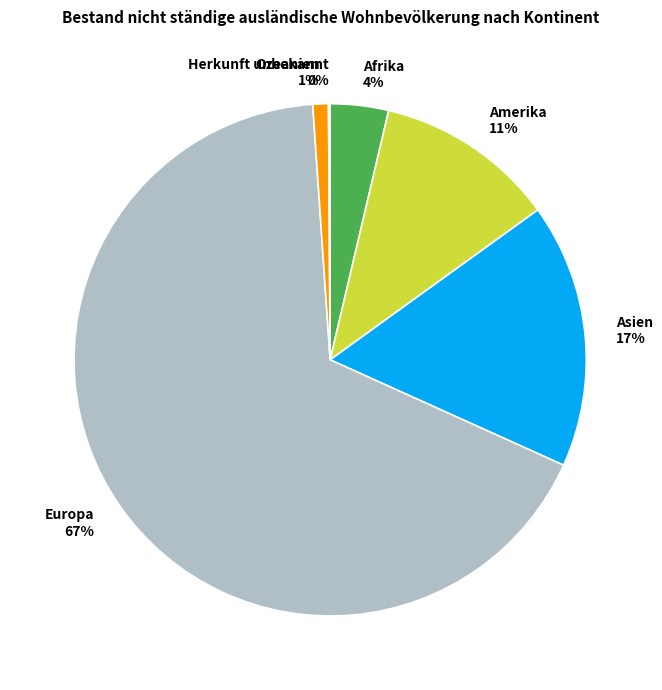

To the nearest percent, what is the average slice percentage?

17%